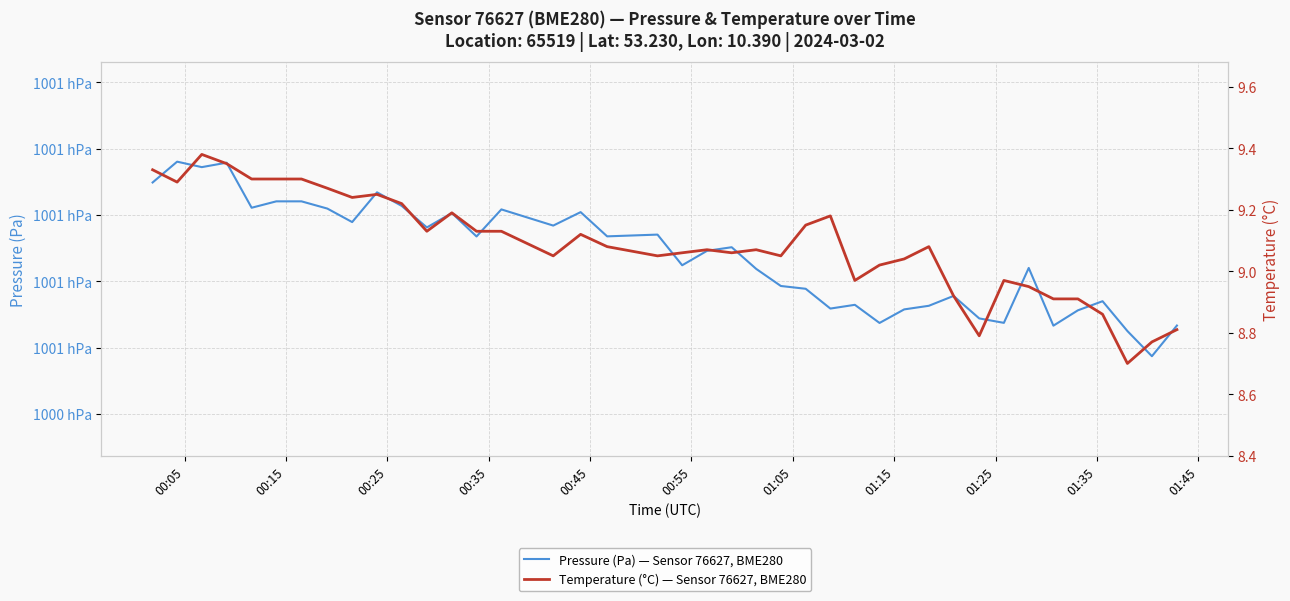

In Temperature (°C) — Sensor 76627, BME280, how many points are higher than both neighbors (excluding endpoints)?

9